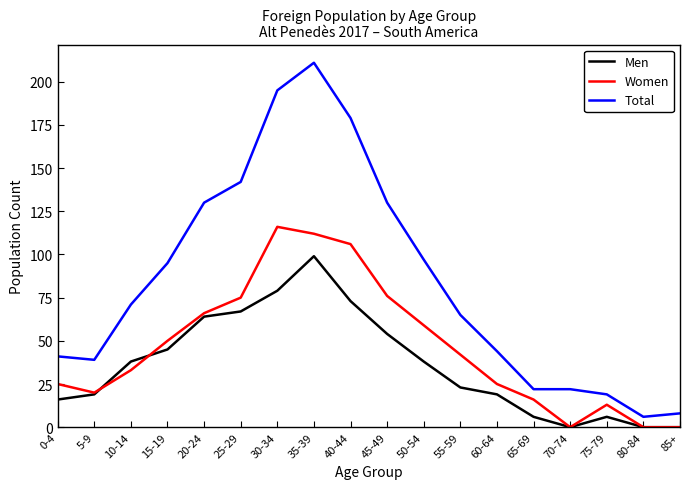

At which category does the chart reach its peak across all series?

35-39